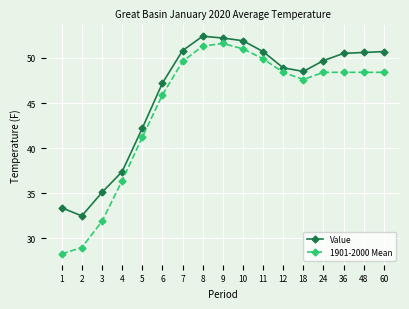

Where is the first local maximum for 1901-2000 Mean?

9